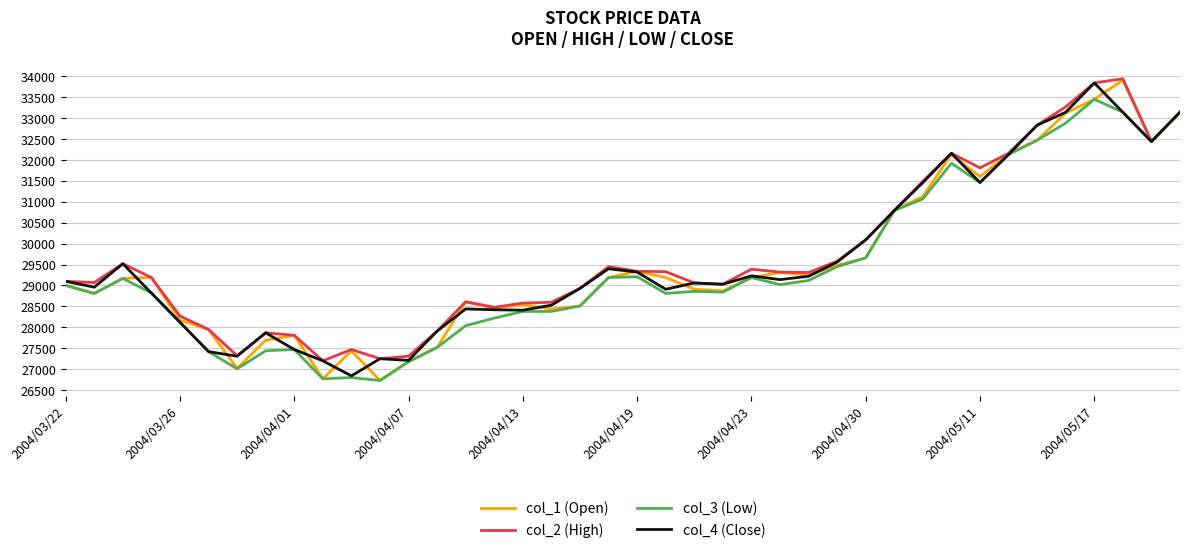

What is the maximum value shown in the chart?

33940